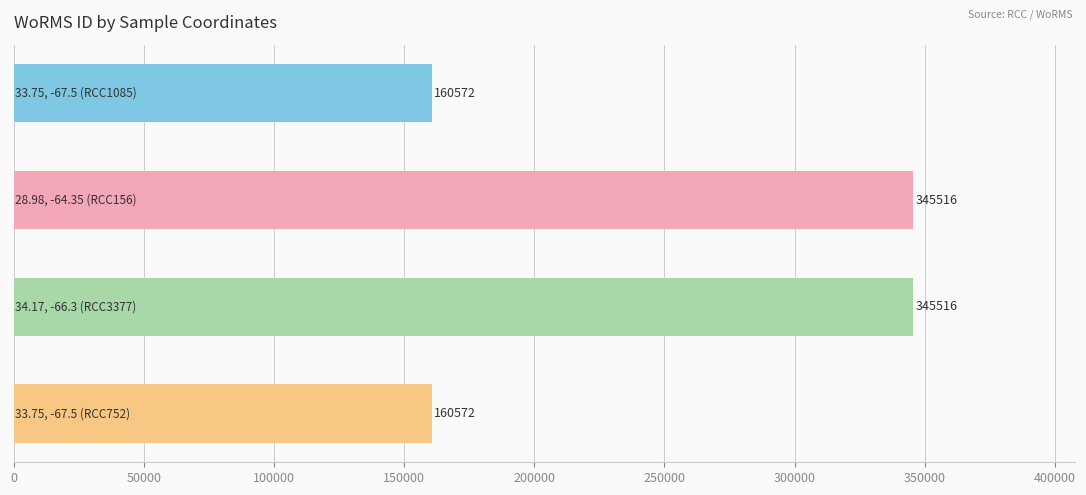

What is the minimum value shown in the chart?

160572